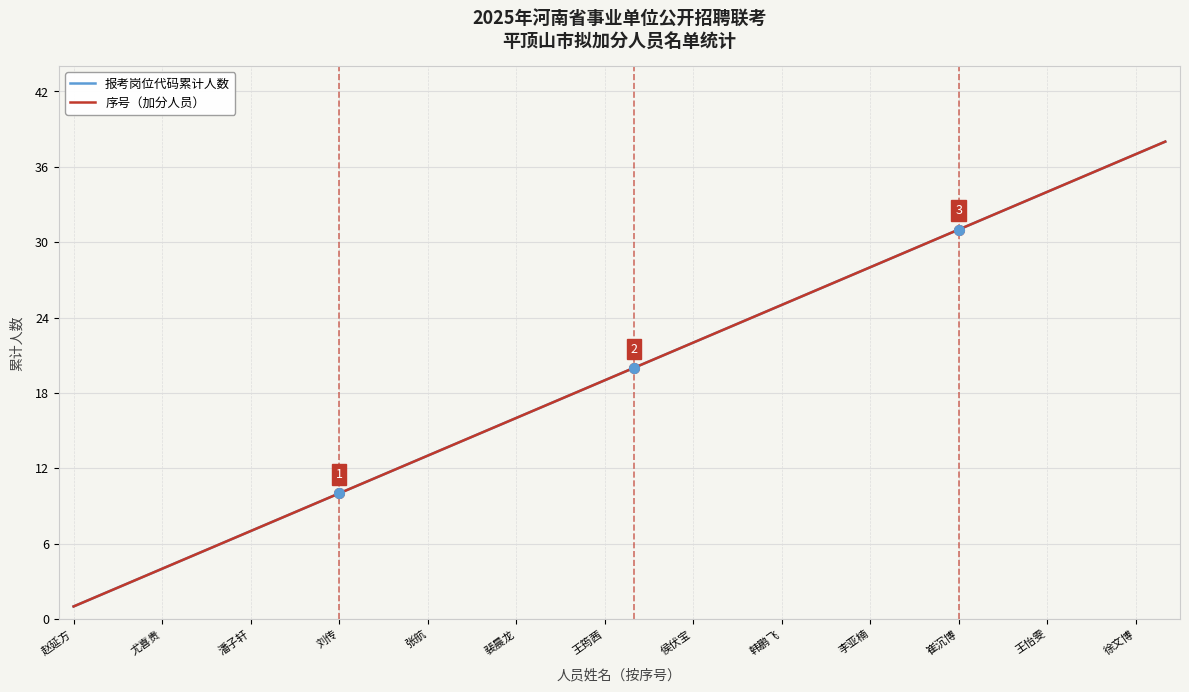

True or false: 报考岗位代码累计人数 and 序号（加分人员） intersect in this chart.

False